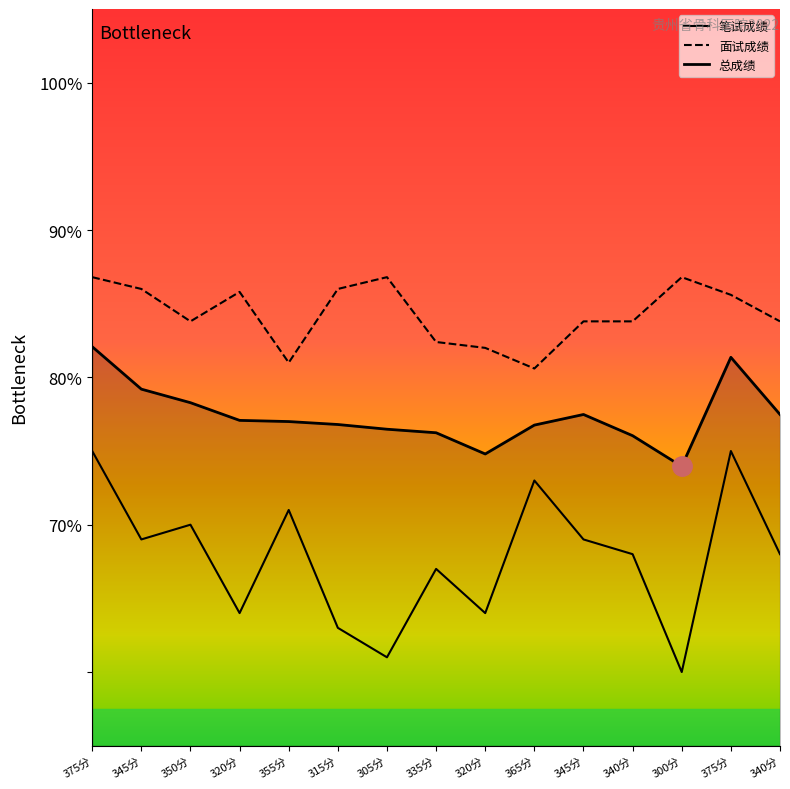

At which category does 总成绩 reach its first local peak?

345分